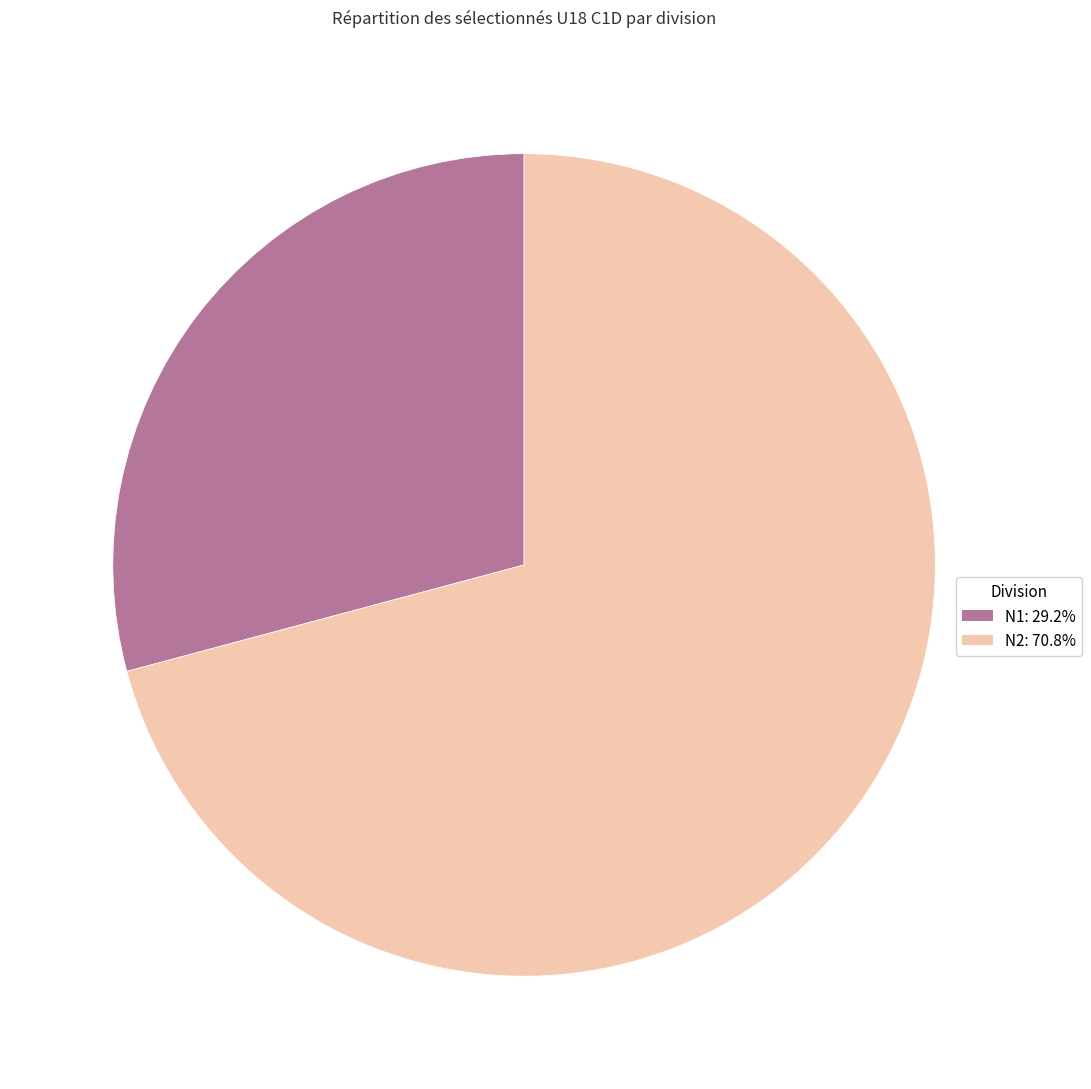

Is there a majority slice in this chart?

Yes